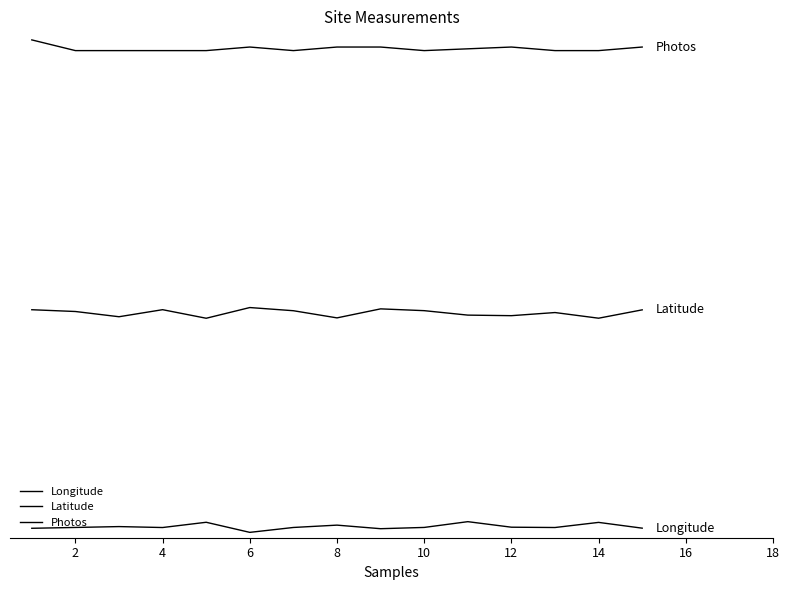

True or false: Photos and Latitude cross at least once.

False